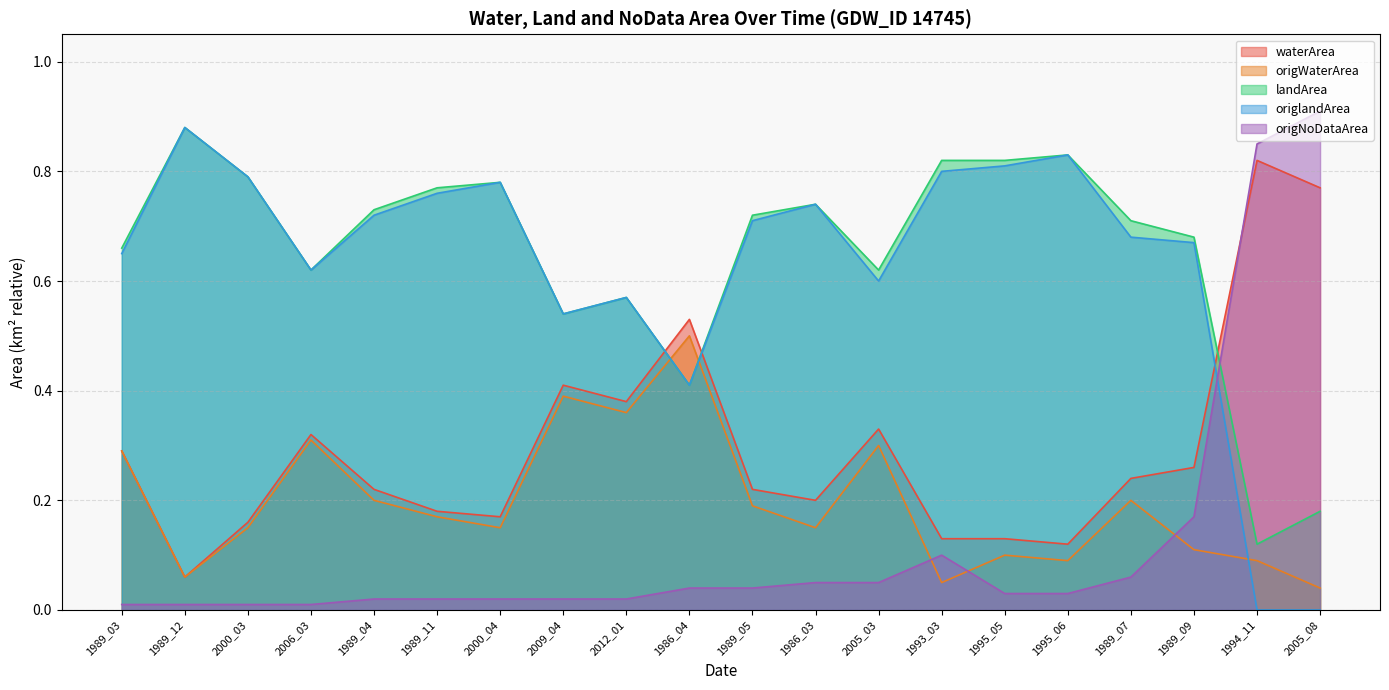

True or false: landArea has more than 1 points higher than both neighbors.

True